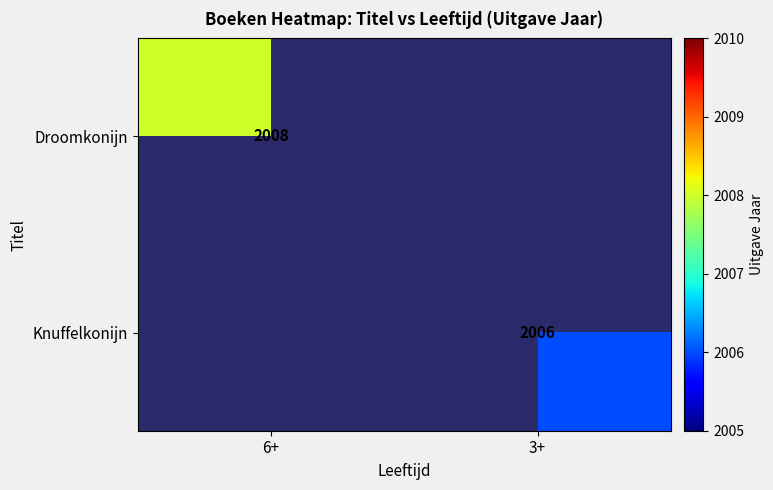

Read the Droomkonijn value at 6+.

2008